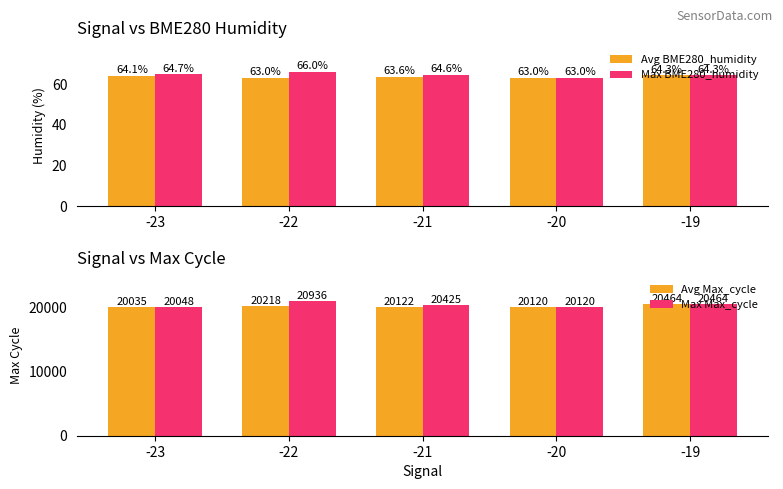

Rank the categories by Max BME280_humidity value from highest to lowest.

-22, -23, -21, -19, -20